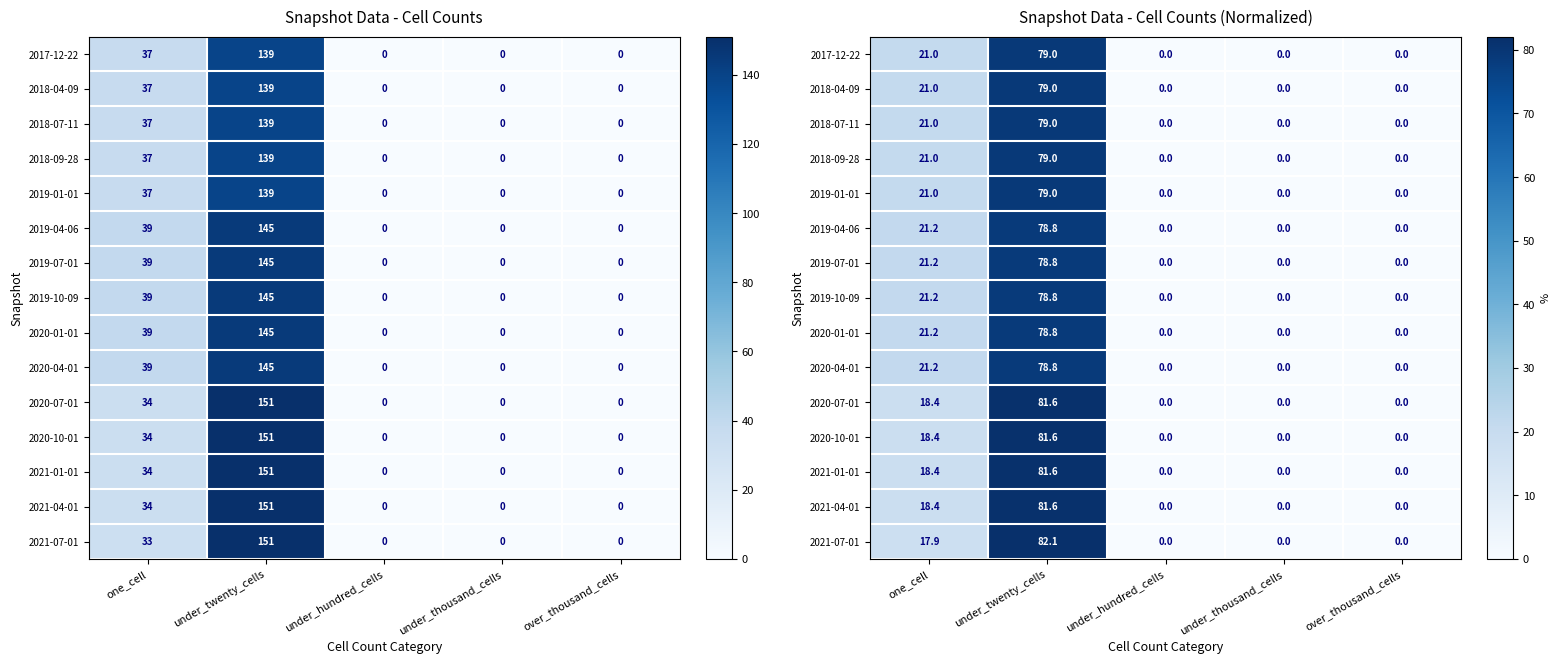

How many positive values does the 2020-07-01 series have?

2